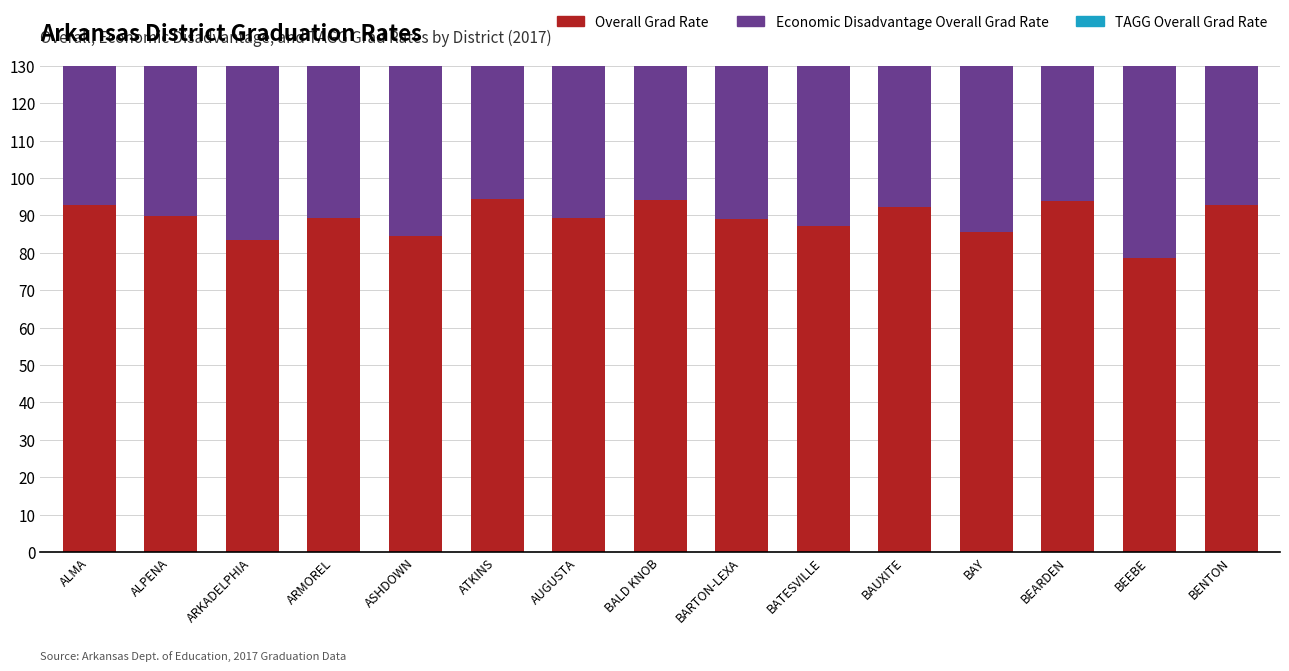

At which label does TAGG Overall Grad Rate reach its minimum?

BEEBE